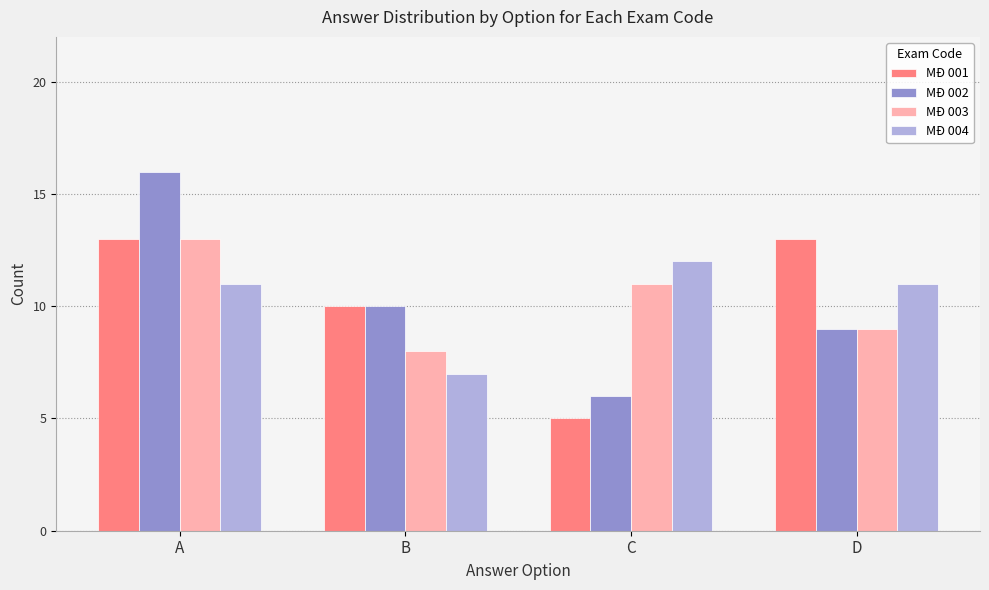

How many bars are there in total?

16